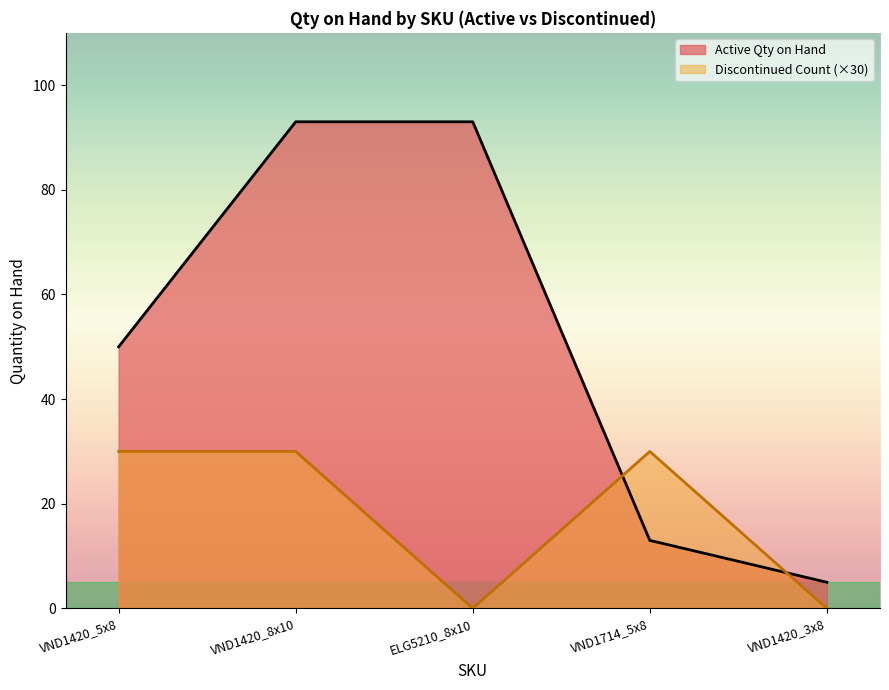

Reading left to right, what are all the values shown in this chart?

50	93	93	13	5